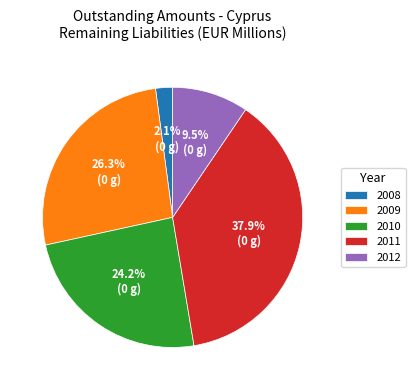

What is the ratio of the value at 2010 to the value at 2009?

0.9